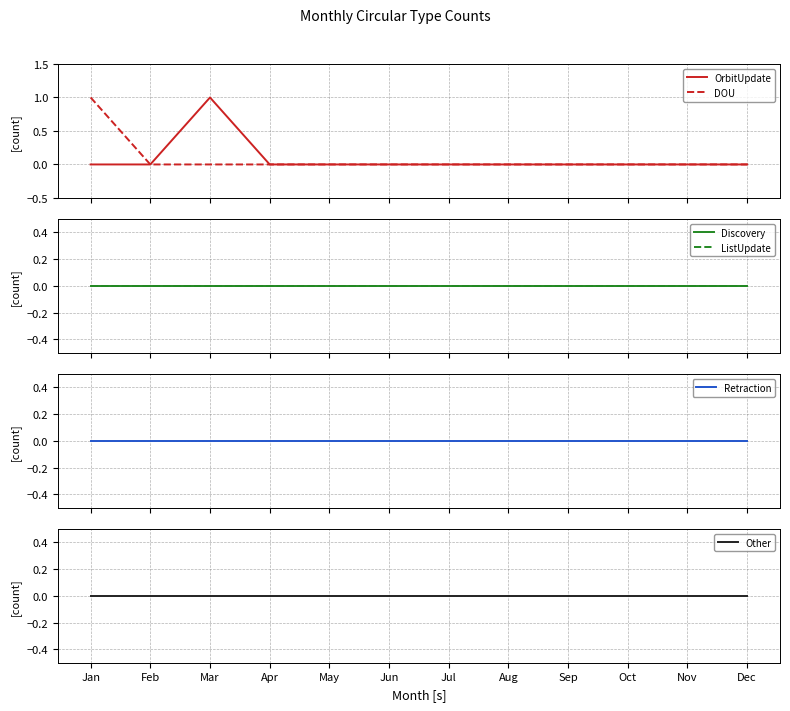

At how many categories does at least one series exceed 0?

2